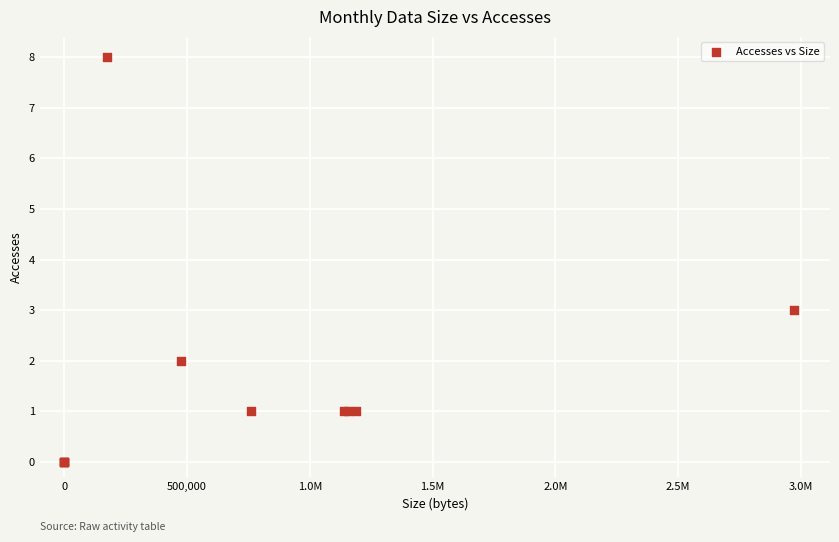

What Y value in the scatter plot is closest to 4?

3